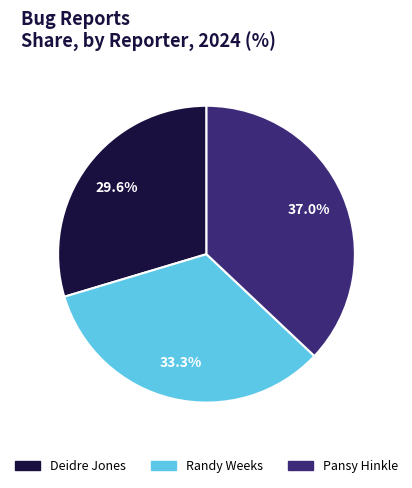

Does Deidre Jones represent more than half of the total?

No